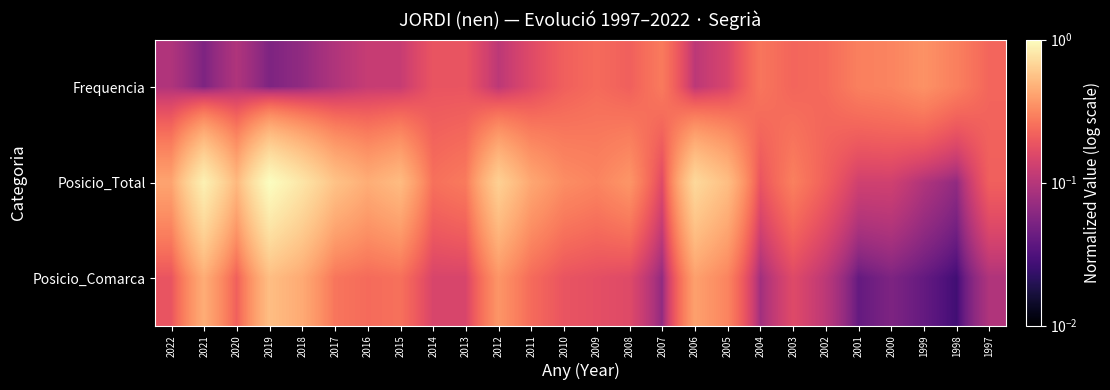

What is the difference between the highest and lowest values at 2009?

0.1